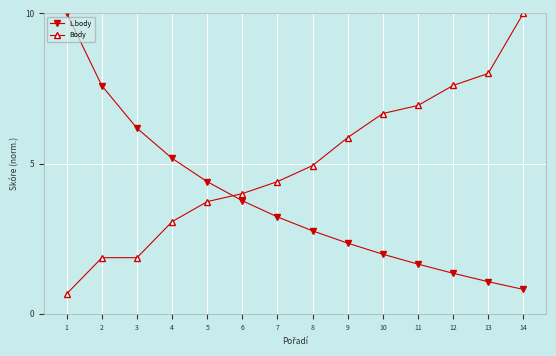

Which series has the largest total across all categories?

Body